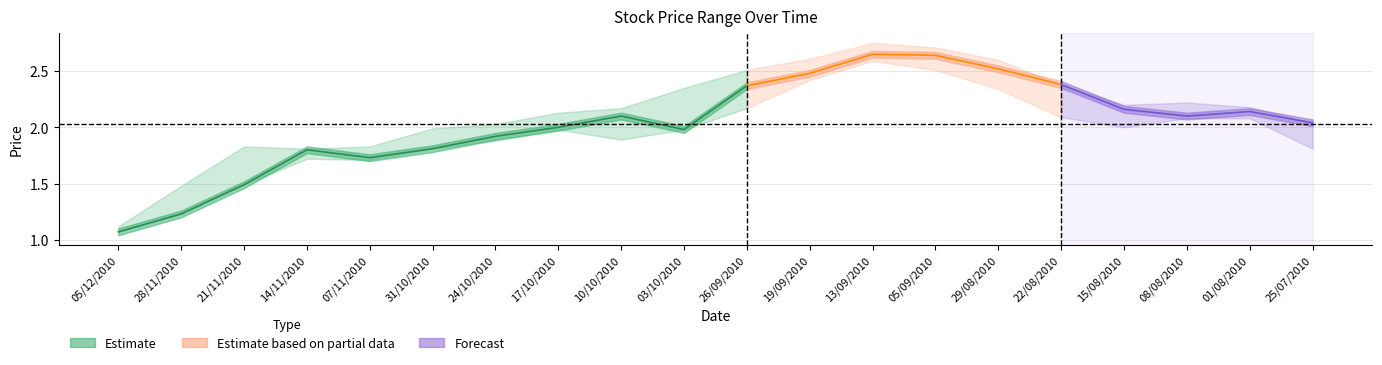

True or false: Closing and High intersect in this chart.

False